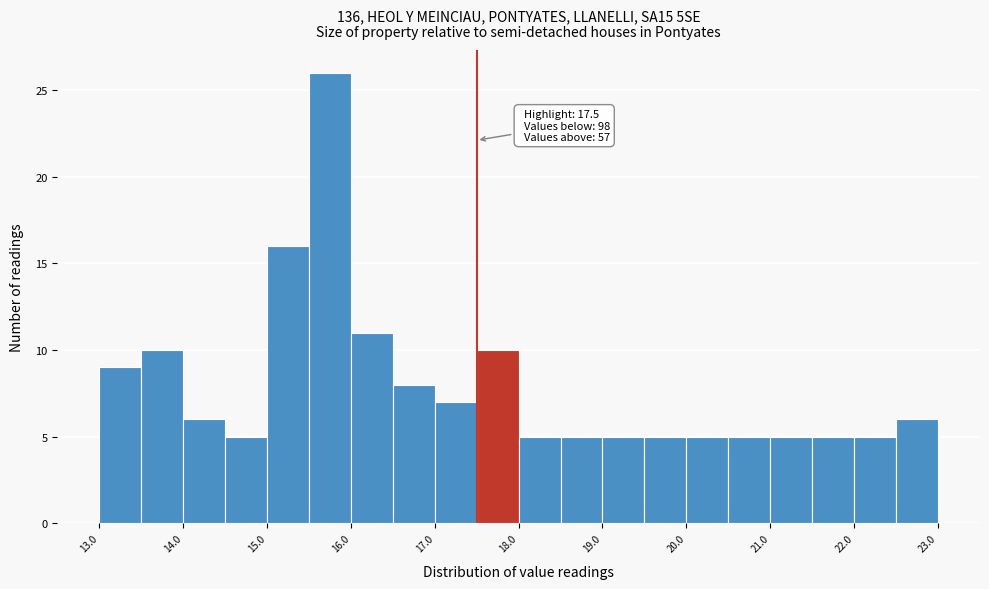

Which range on the x-axis has the tallest bar?

15.5 to 16.0